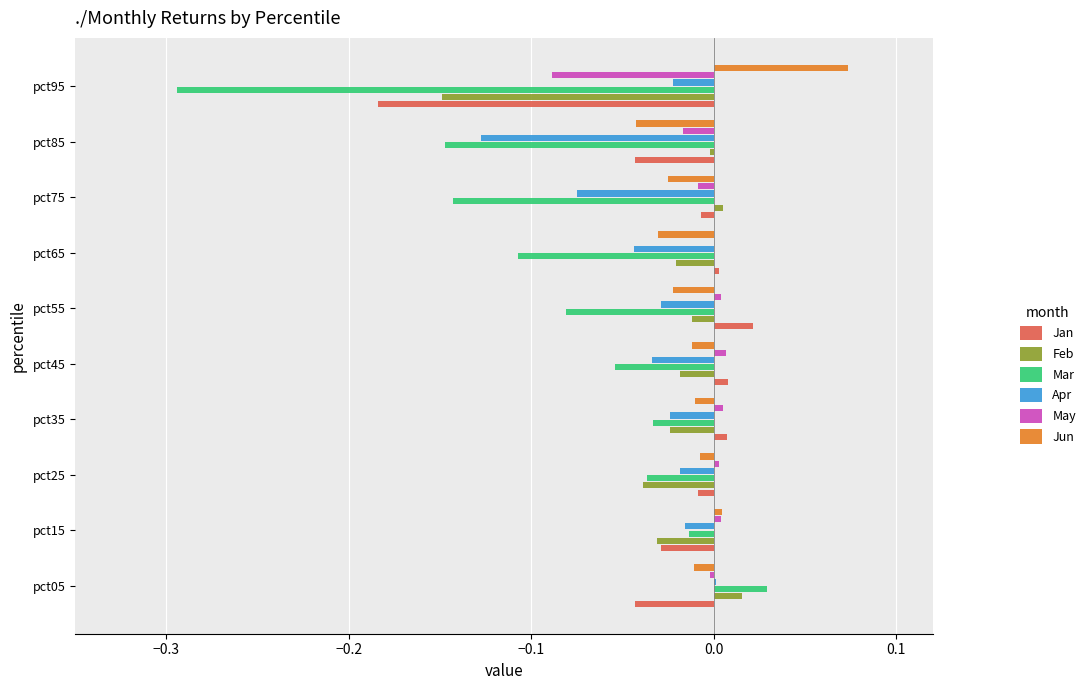

How many data points in Apr are above 0?

1